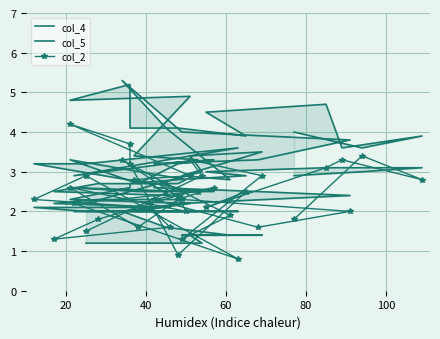

What is the approximate value of col_4 at 20?

2.1